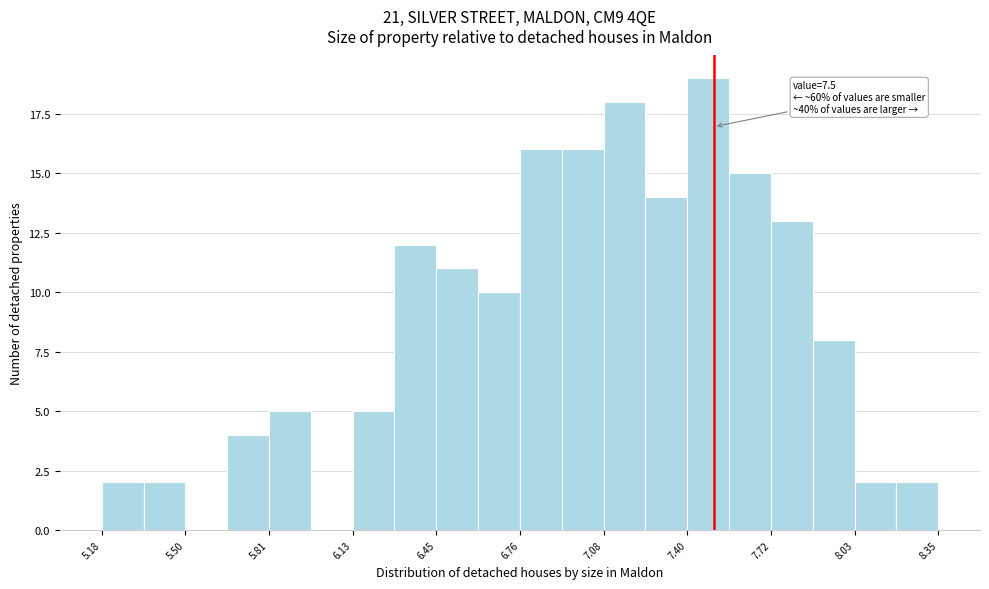

Read against the x-axis, roughly where is the centre of the tallest bar?

7.50